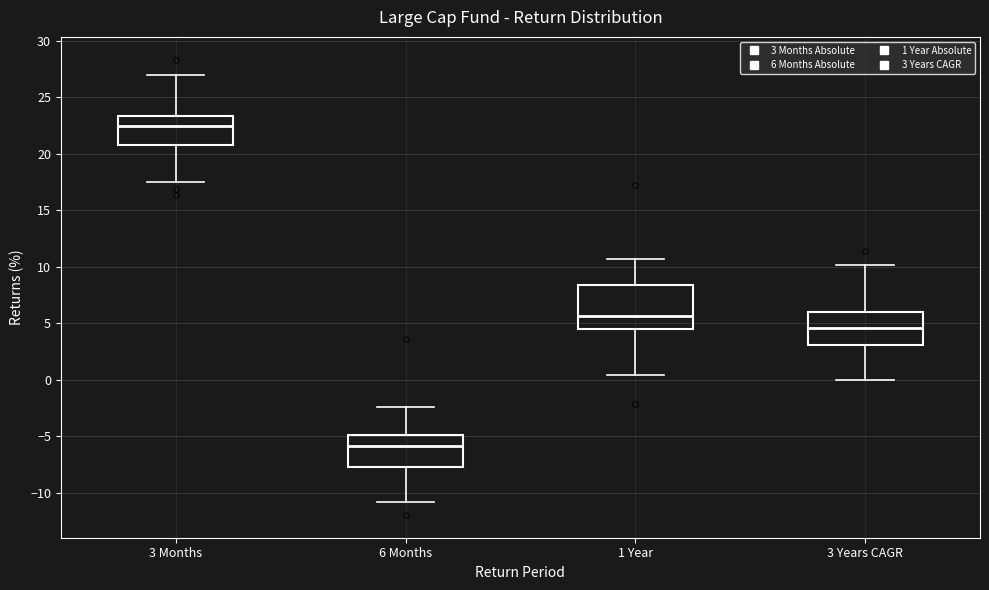

Reading left to right, transcribe this box plot: for each box, give where its median line is, the range the box spans, and where its two whiskers end, as read against the y-axis. The values are not printed on the chart, so give them approximately, as read against the axis.

3 Months: median 22.5, box 21.0 to 23.5, whiskers 17.5 to 27.0
6 Months: median -6.0, box -7.5 to -5.0, whiskers -11.0 to -2.5
1 Year: median 5.5, box 4.5 to 8.5, whiskers 0.5 to 10.5
3 Years CAGR: median 4.5, box 3.0 to 6.0, whiskers 0.0 to 10.0